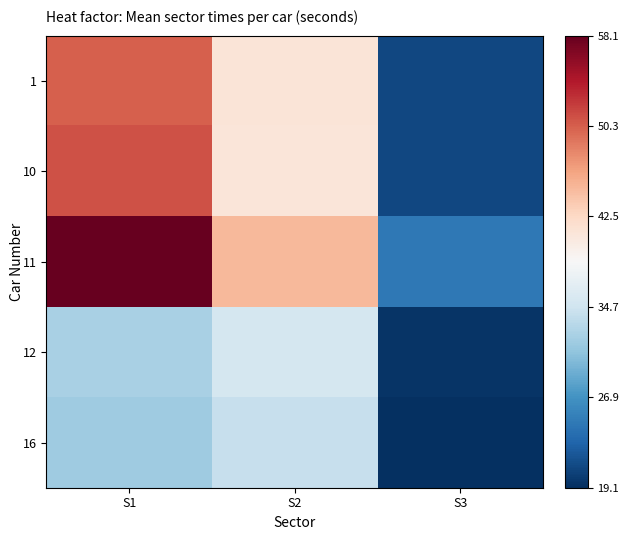

At how many categories does at least one series exceed 45?

1